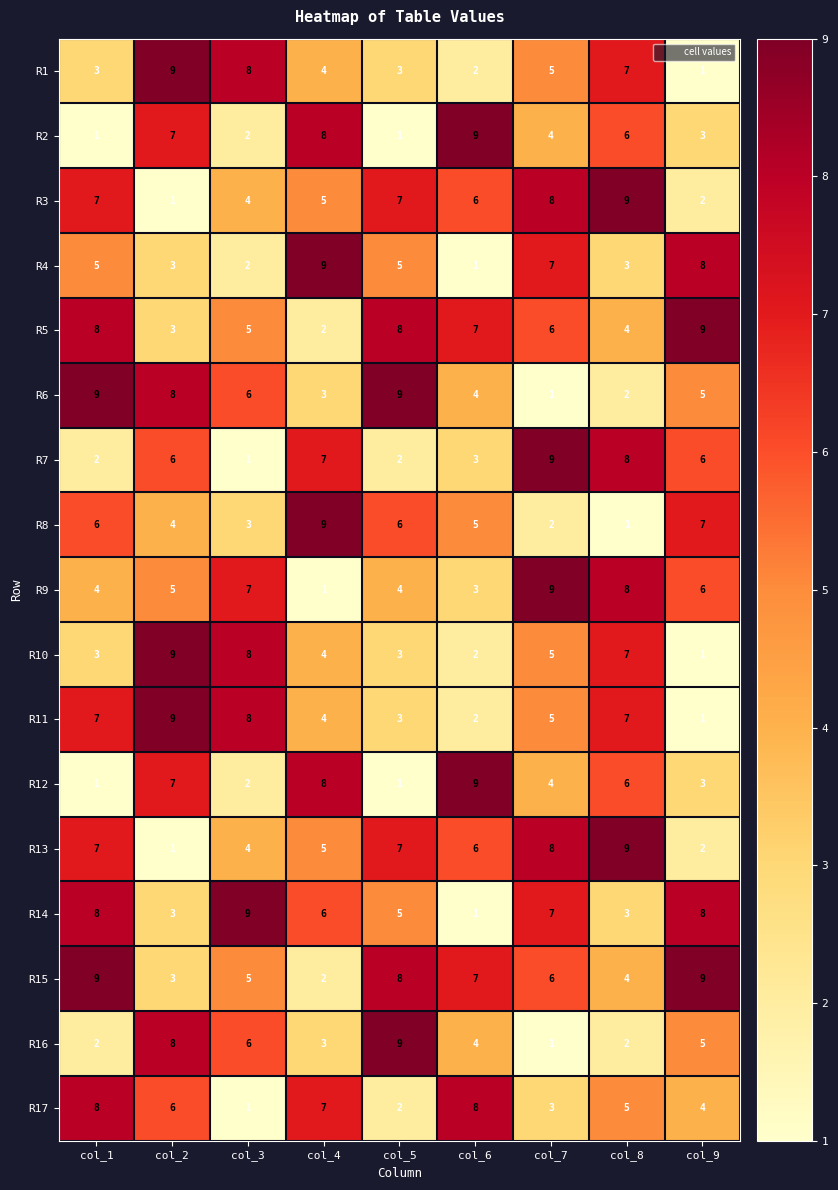

What is the sum of all R8 values?

43